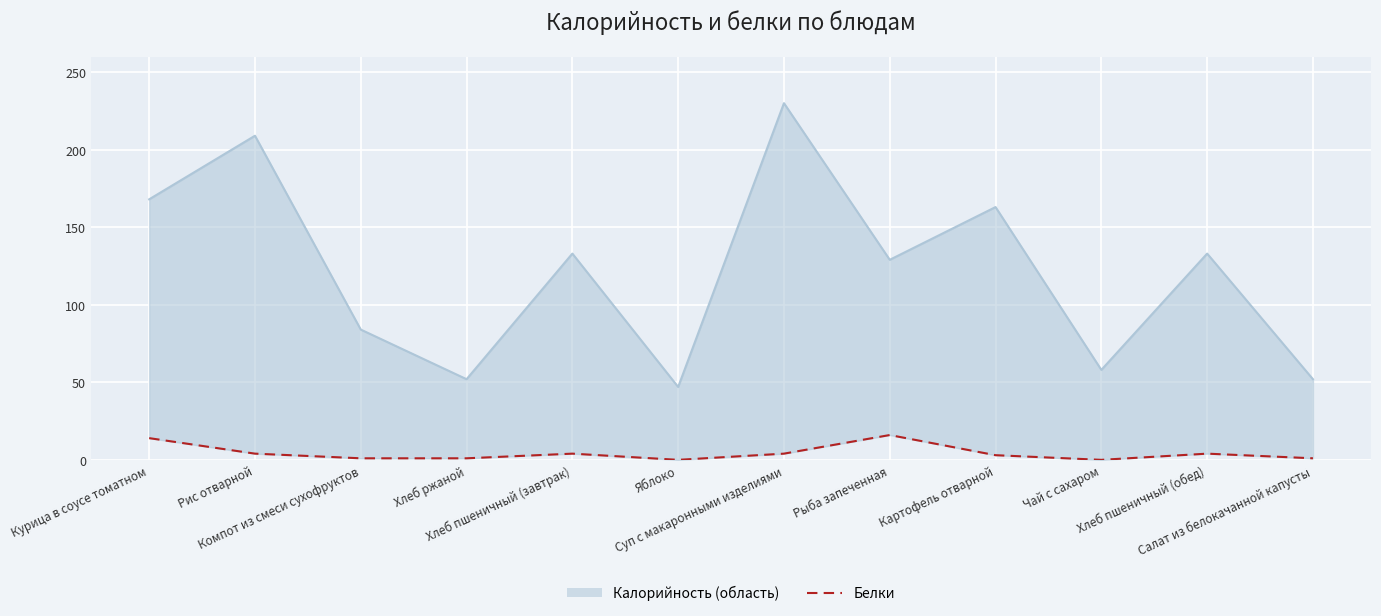

How many points are lower than both their immediate neighbors (excluding endpoints)?

2